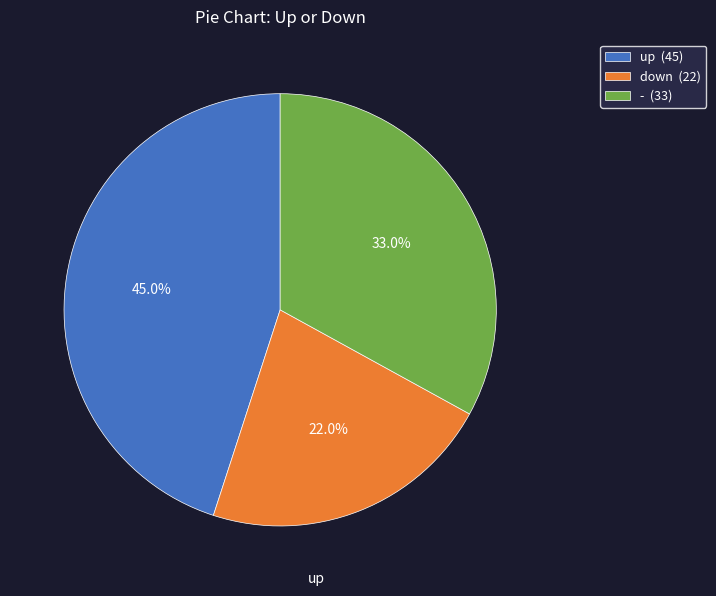

Approximately how many times larger is the value at up compared to down?

2.0